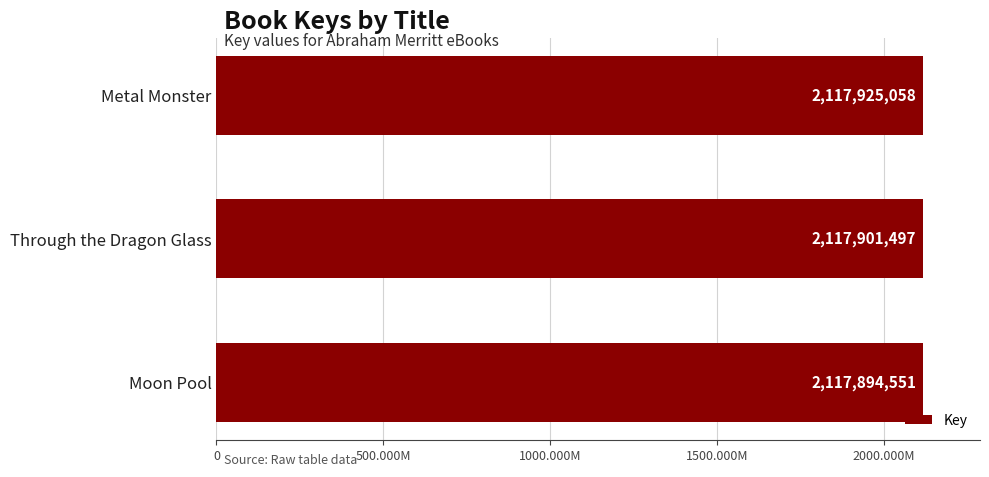

What is the average value?

2117907035